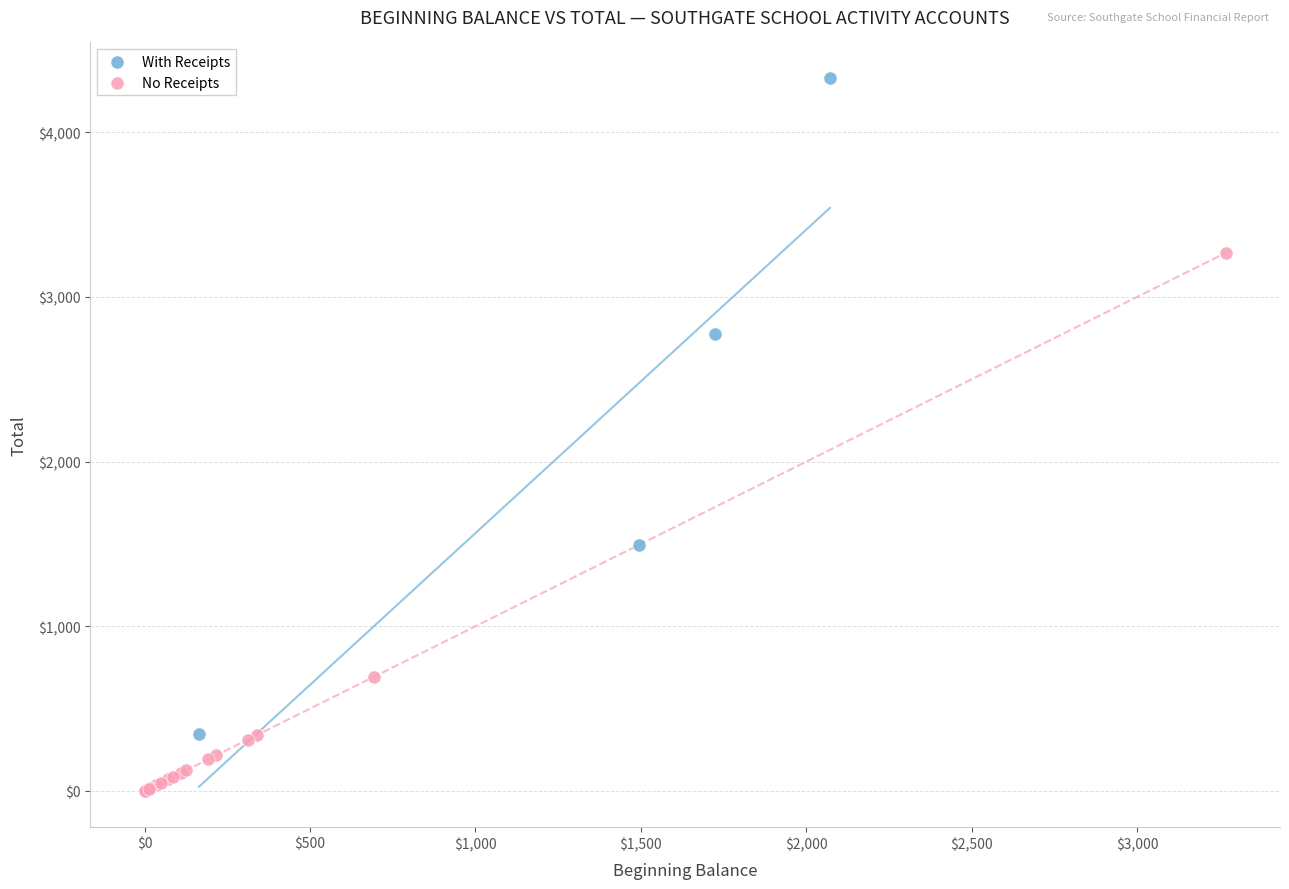

Which series contains the highest Y value?

With Receipts